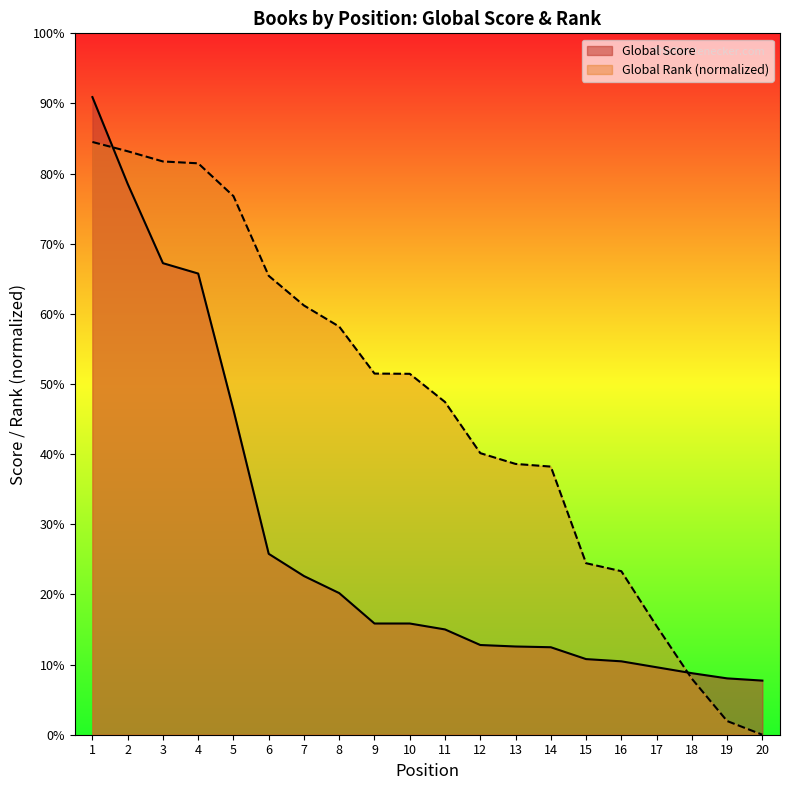

At which label does Global Rank first exceed 486?

1